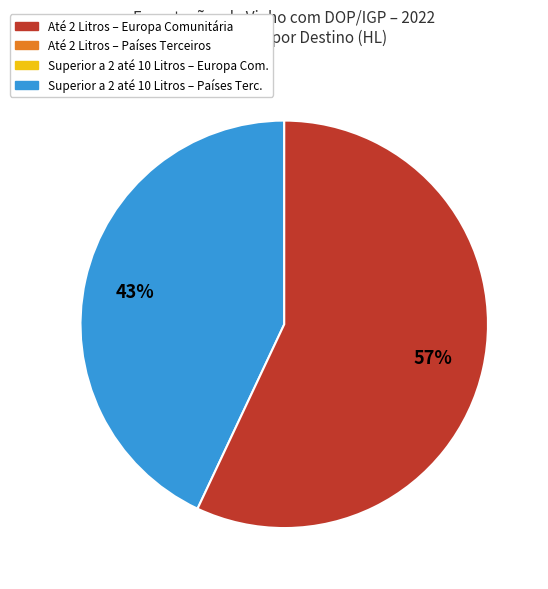

Is there any slice that represents more than half of the pie?

Yes